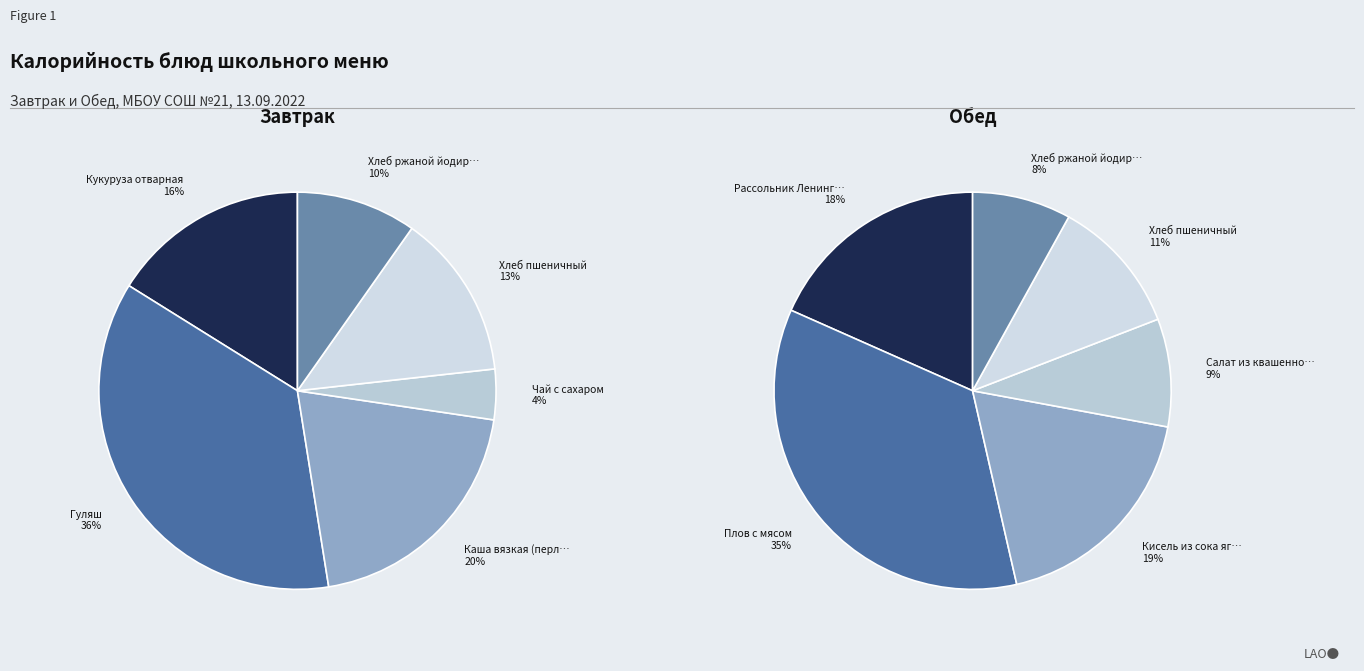

At Завтрак, list the series in order from smallest to largest.

Завтрак, Обед